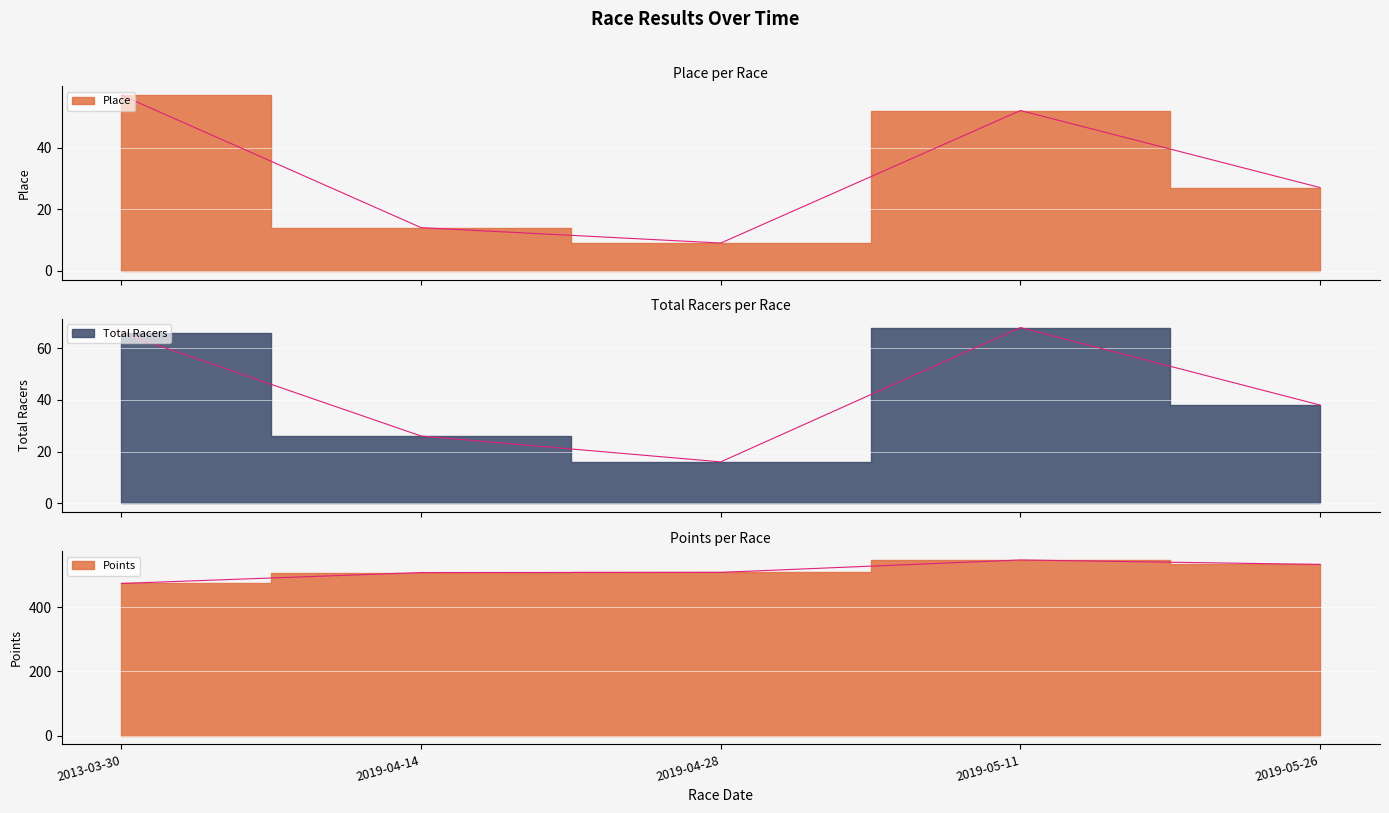

True or false: Place and Total Racers intersect in this chart.

False